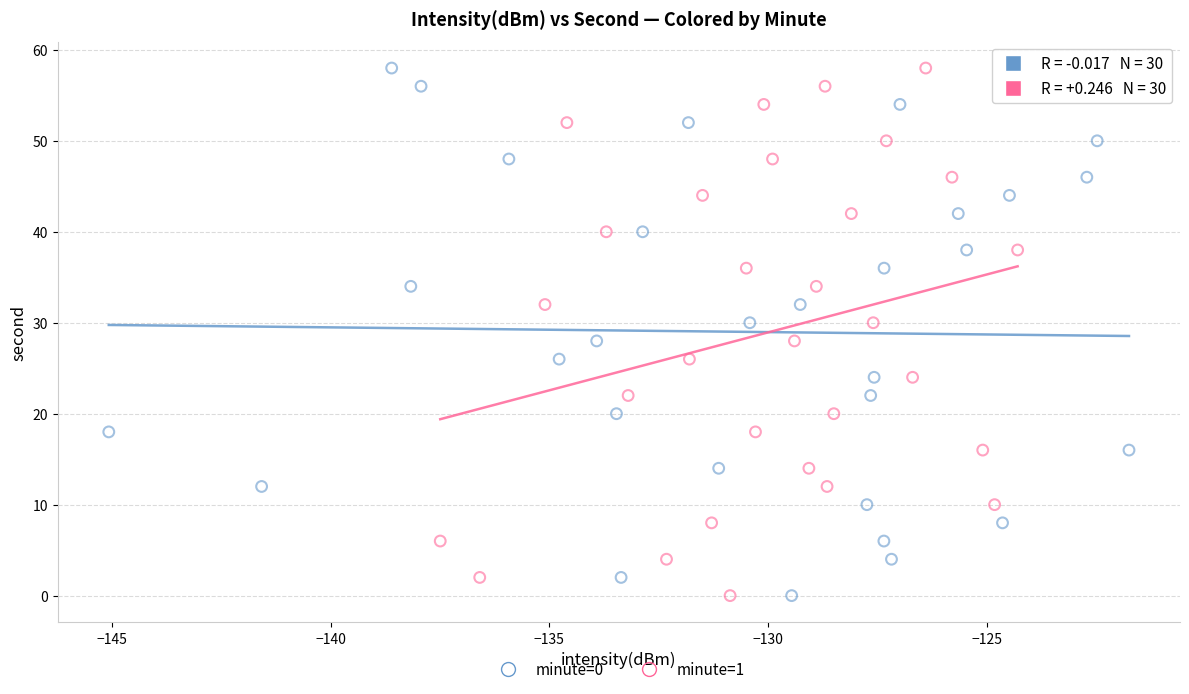

What are all the series names shown in the legend?

minute=0, minute=1